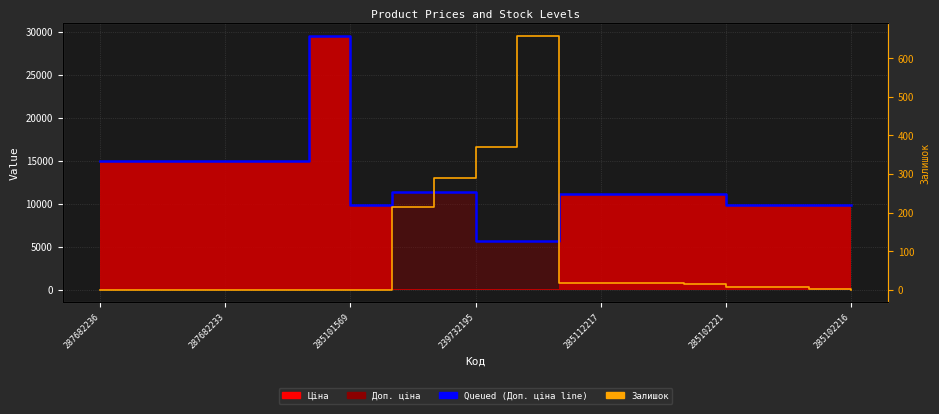

What is the value of the Queued (Доп. ціна line) point at the 5th from the left?

15019.2